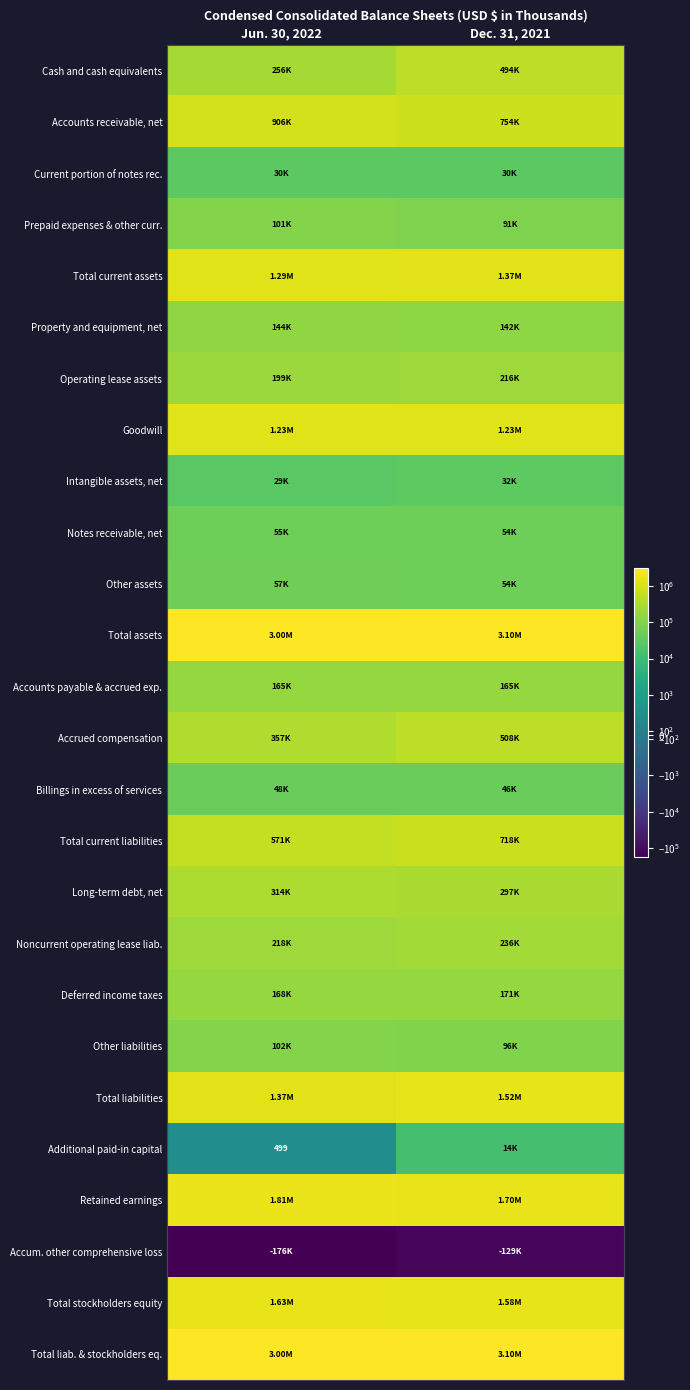

What is the sum of all Total liab. & stockholders eq. values?

6104077